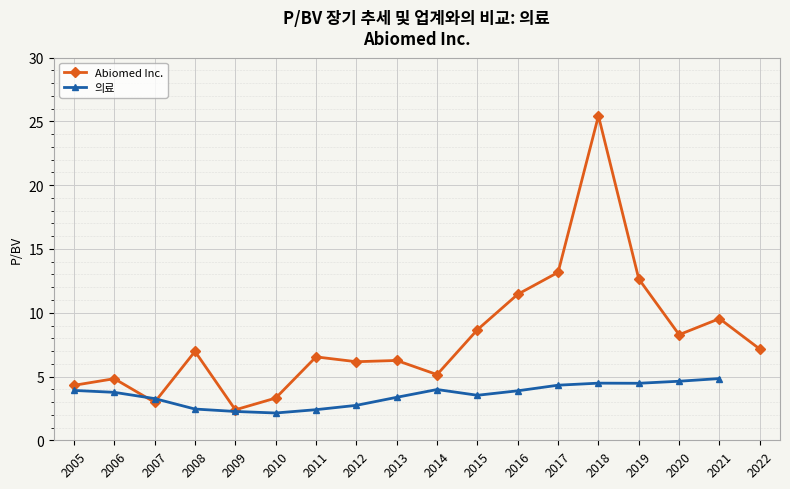

List the labels in order of value, largest first.

2018, 2017, 2019, 2016, 2021, 2015, 2020, 2022, 2008, 2011, 2013, 2012, 2014, 2006, 2005, 2010, 2007, 2009